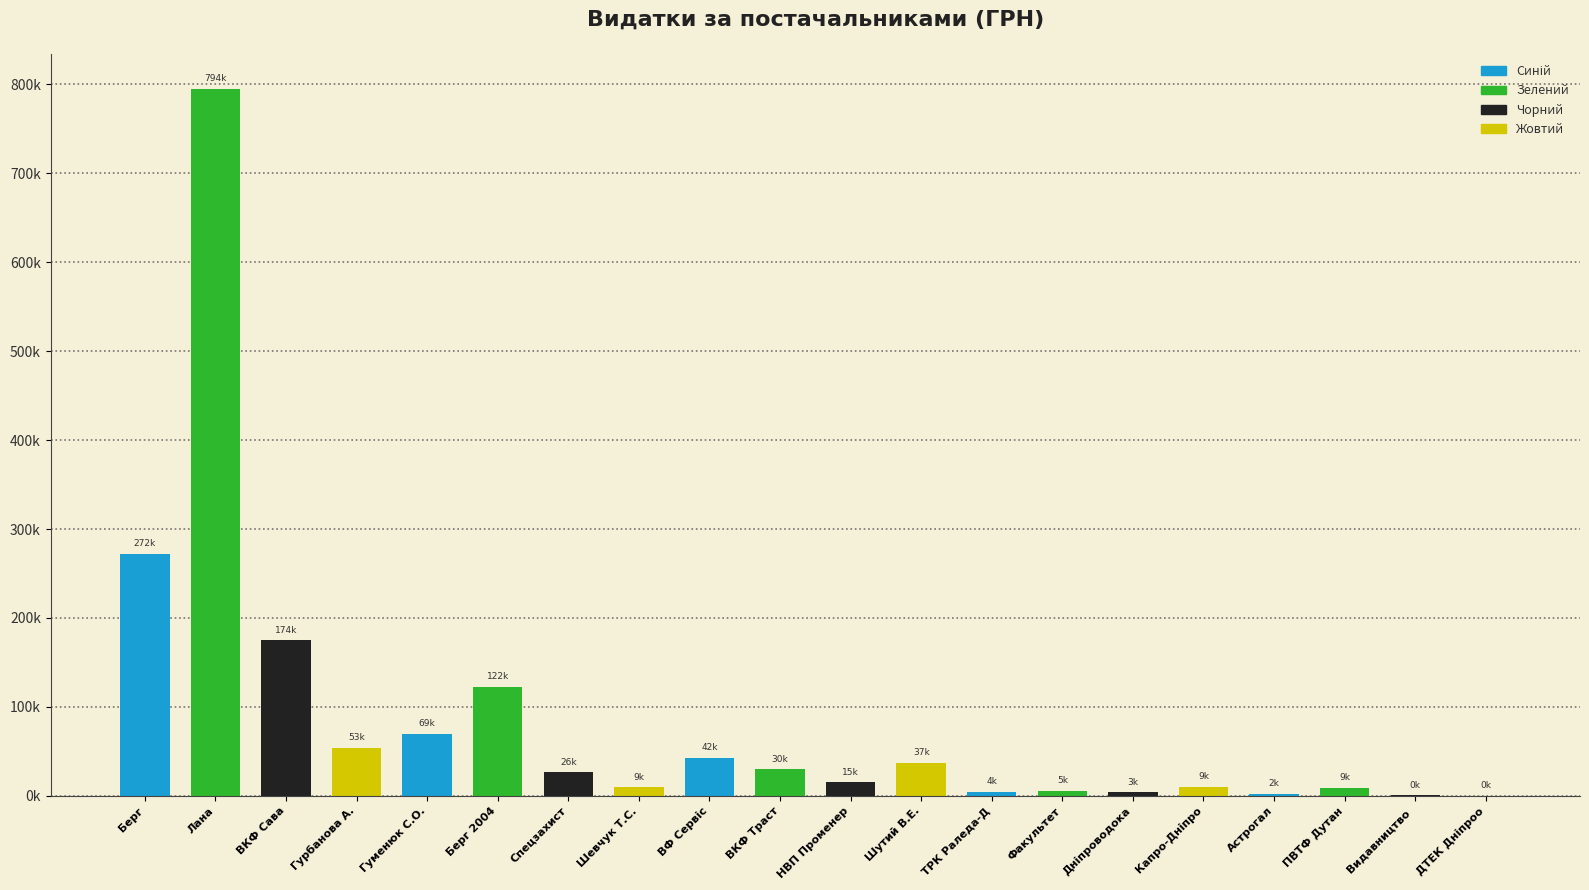

Are the bars horizontal?

No